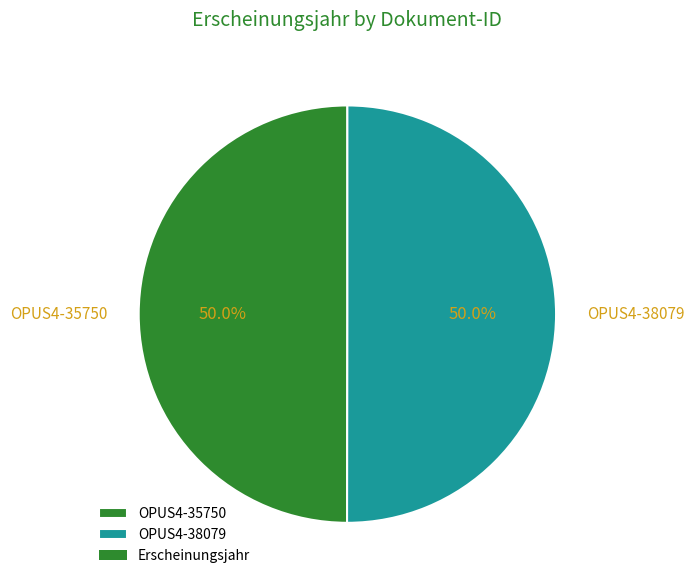

How many slices are in this pie chart?

2